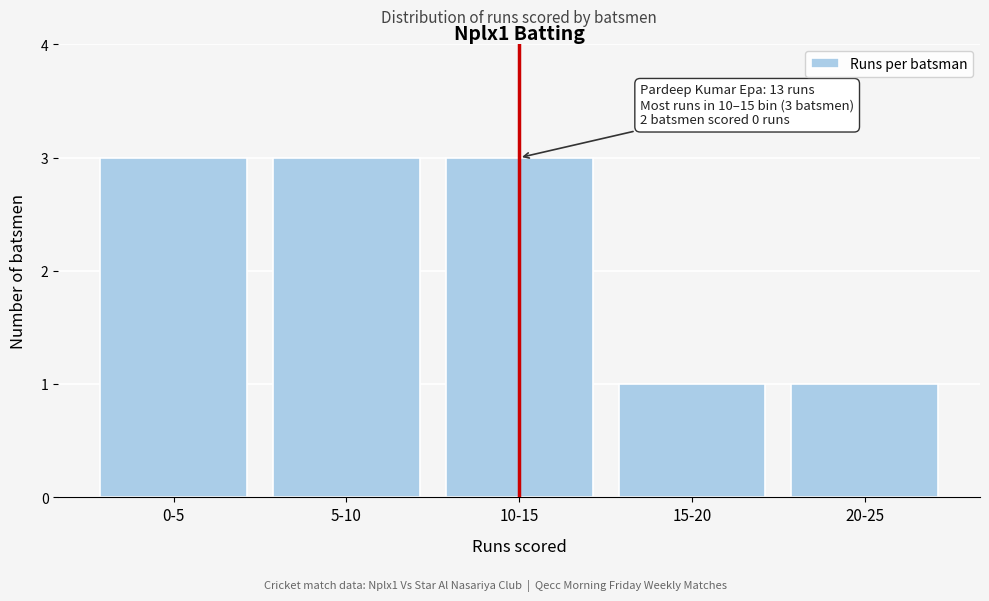

Reading left to right, list all the values displayed in this chart.

3	3	3	1	1